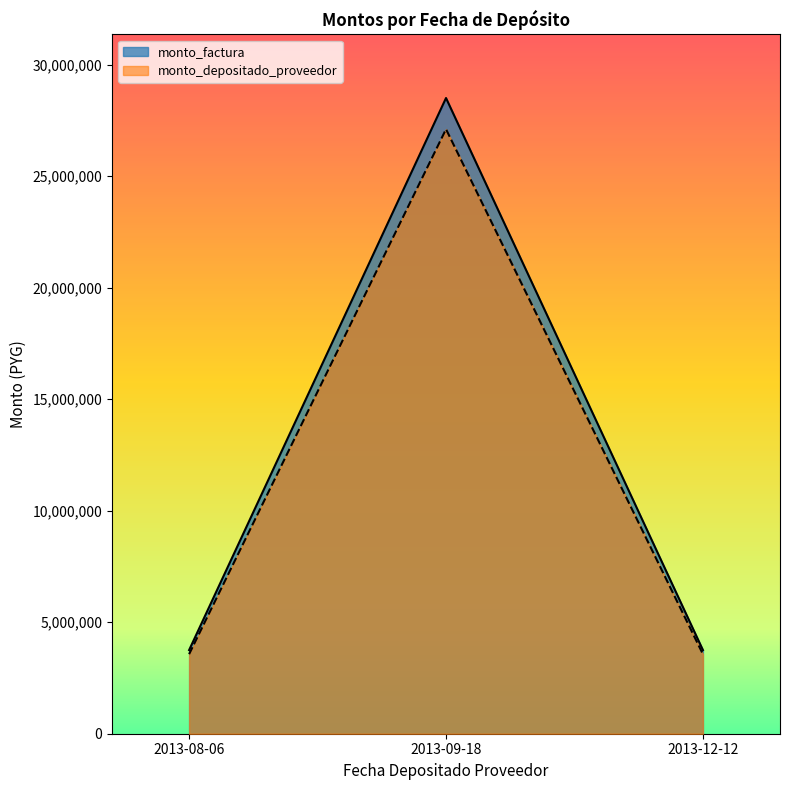

Between 2013-08-06 and 2013-09-18, which series saw the biggest shift?

monto_factura